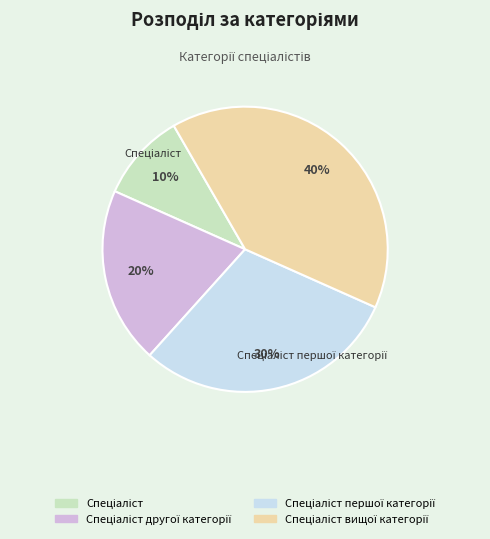

Count the number of slices in the pie.

4